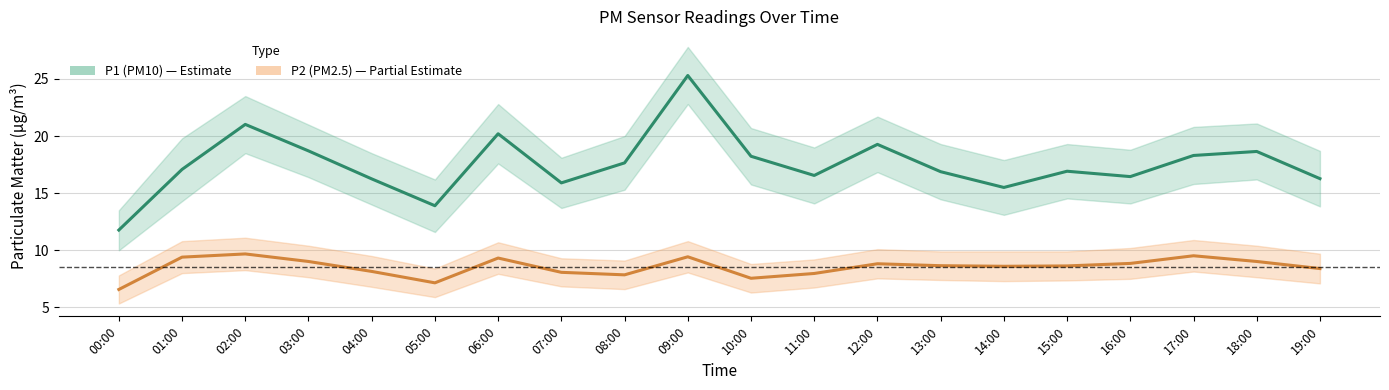

Count the number of categories in the chart.

20